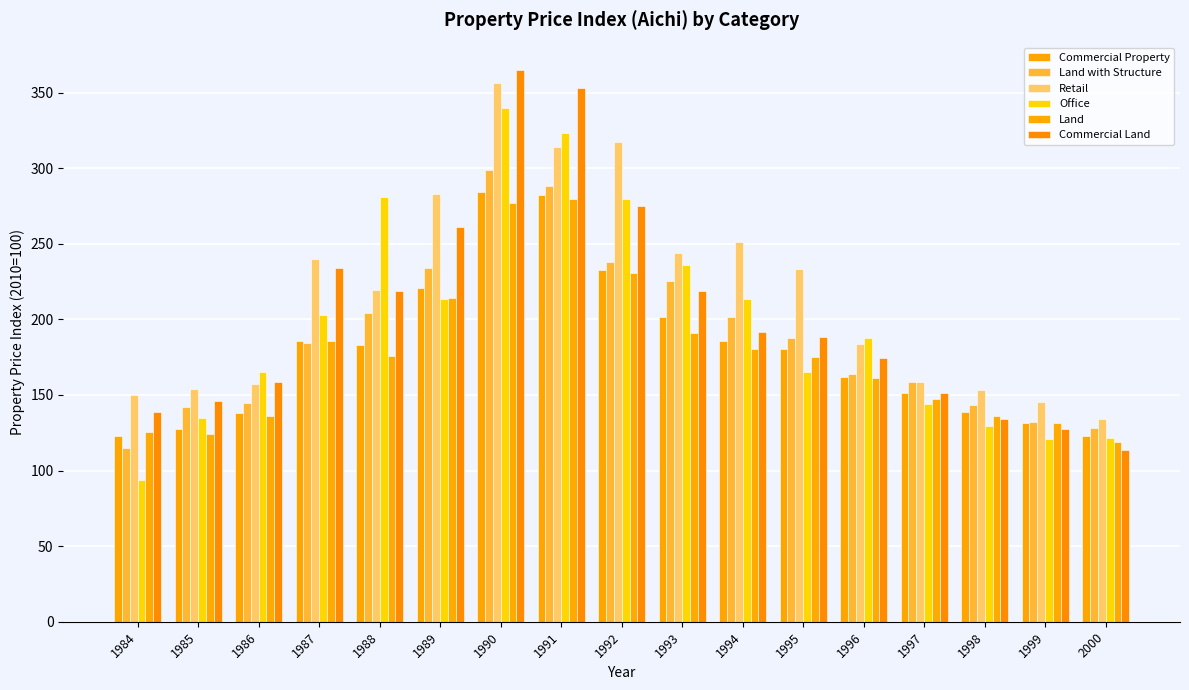

At which label is Commercial Land closest to 239?

1987